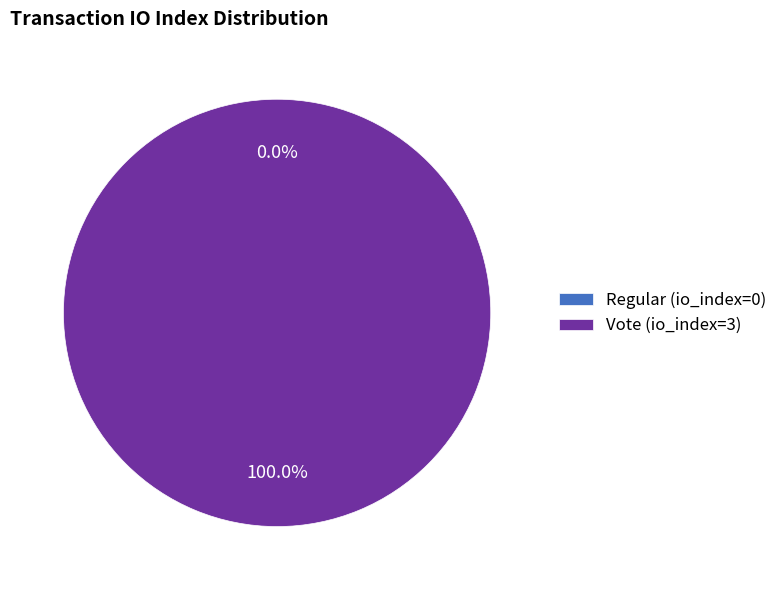

To the nearest percent, what percentage of the pie is Vote (io_index=3)?

100%